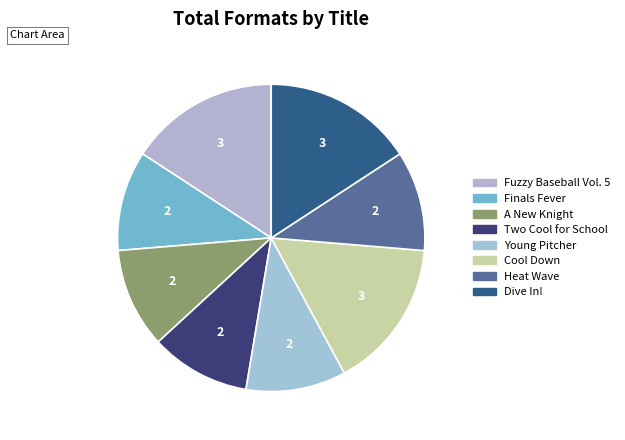

How many segments does this pie chart have?

8